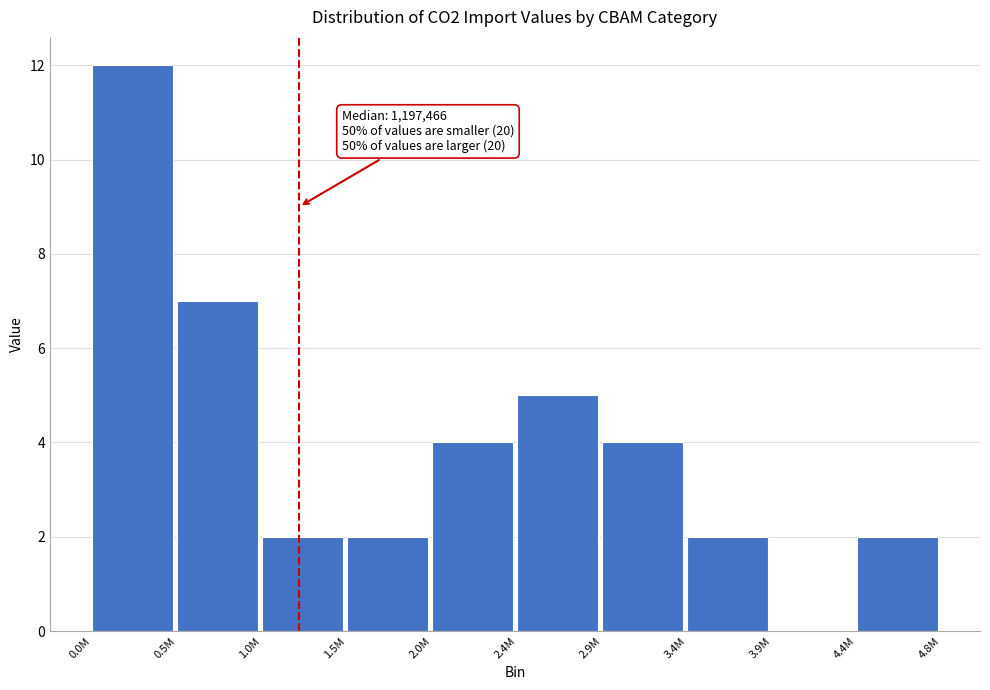

Reading left to right, list all the values displayed in this chart.

0.0M=12	0.5M=7	1.0M=2	1.5M=2	2.0M=4	2.4M=5	2.9M=4	3.4M=2	3.9M=0	4.4M=2